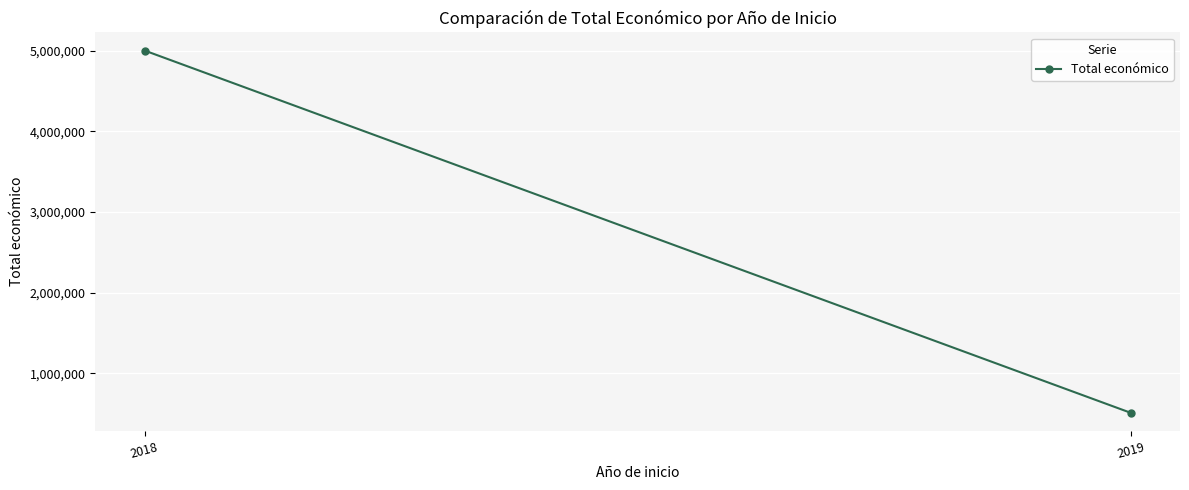

What is the greatest value displayed?

5002271.9